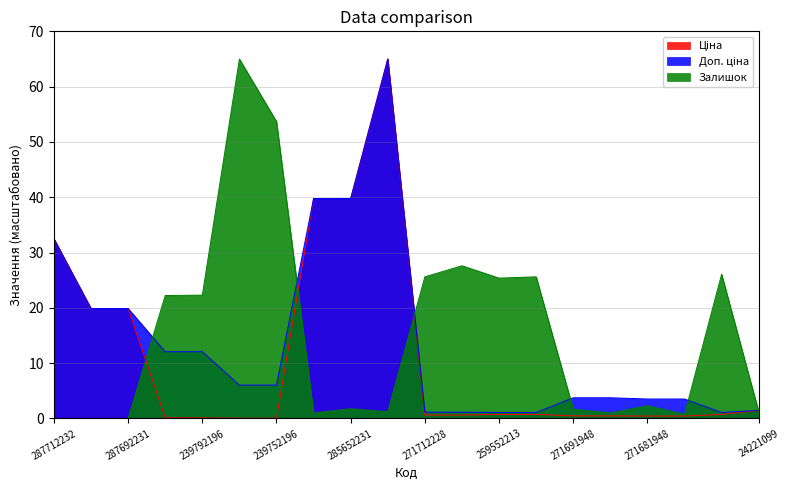

Is it true that Залишок equals 7.0 at 259552213?

False